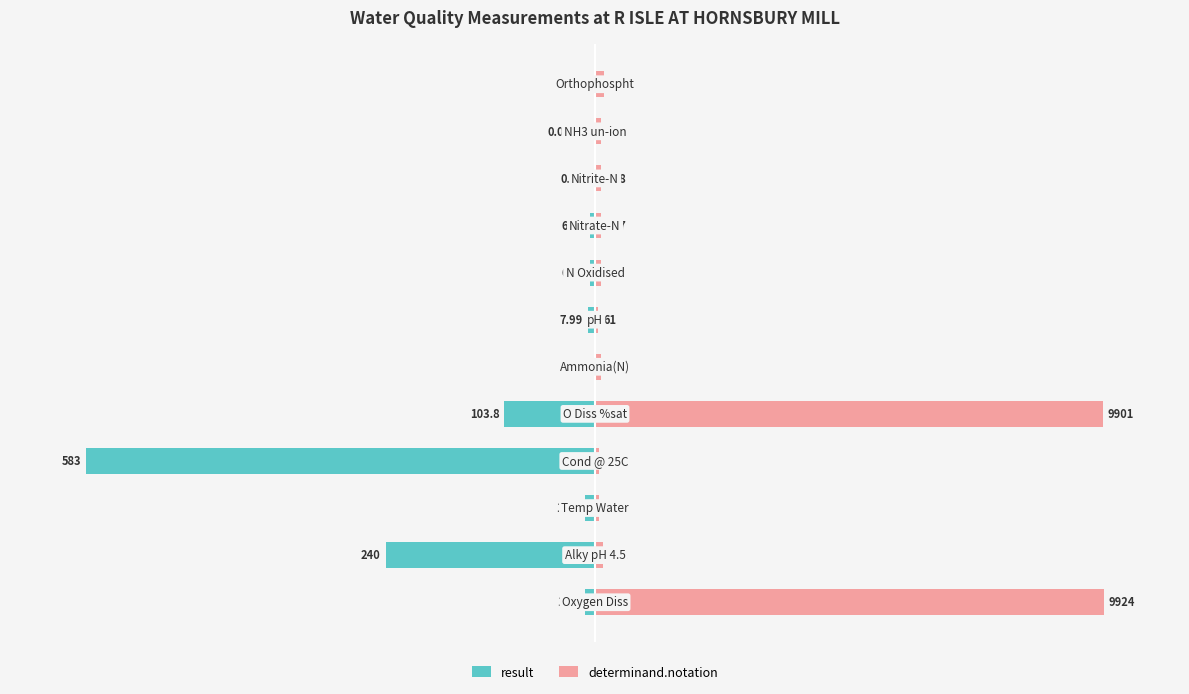

Between −50 and 150, which is larger?

150